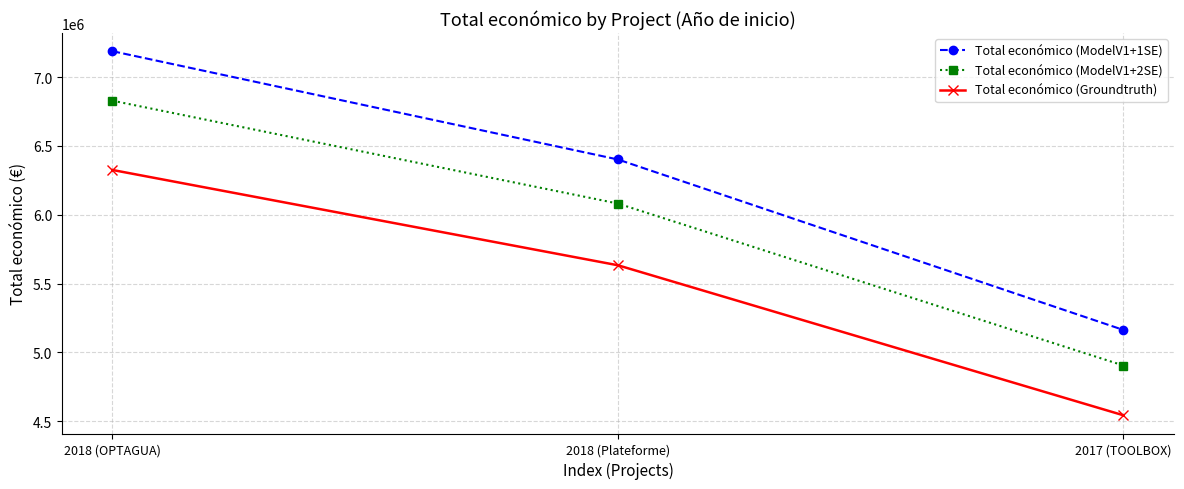

Rank the series by their maximum value, from lowest to highest.

Total económico (Groundtruth), Total económico (ModelV1+2SE), Total económico (ModelV1+1SE)